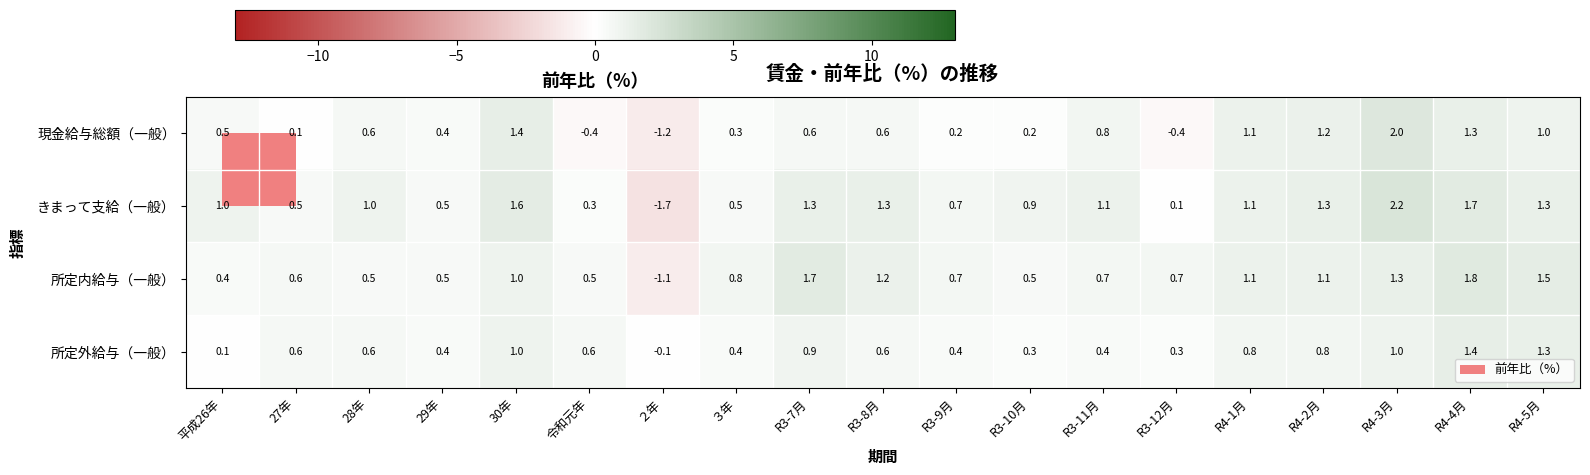

What is the minimum value shown in the chart?

-1.7